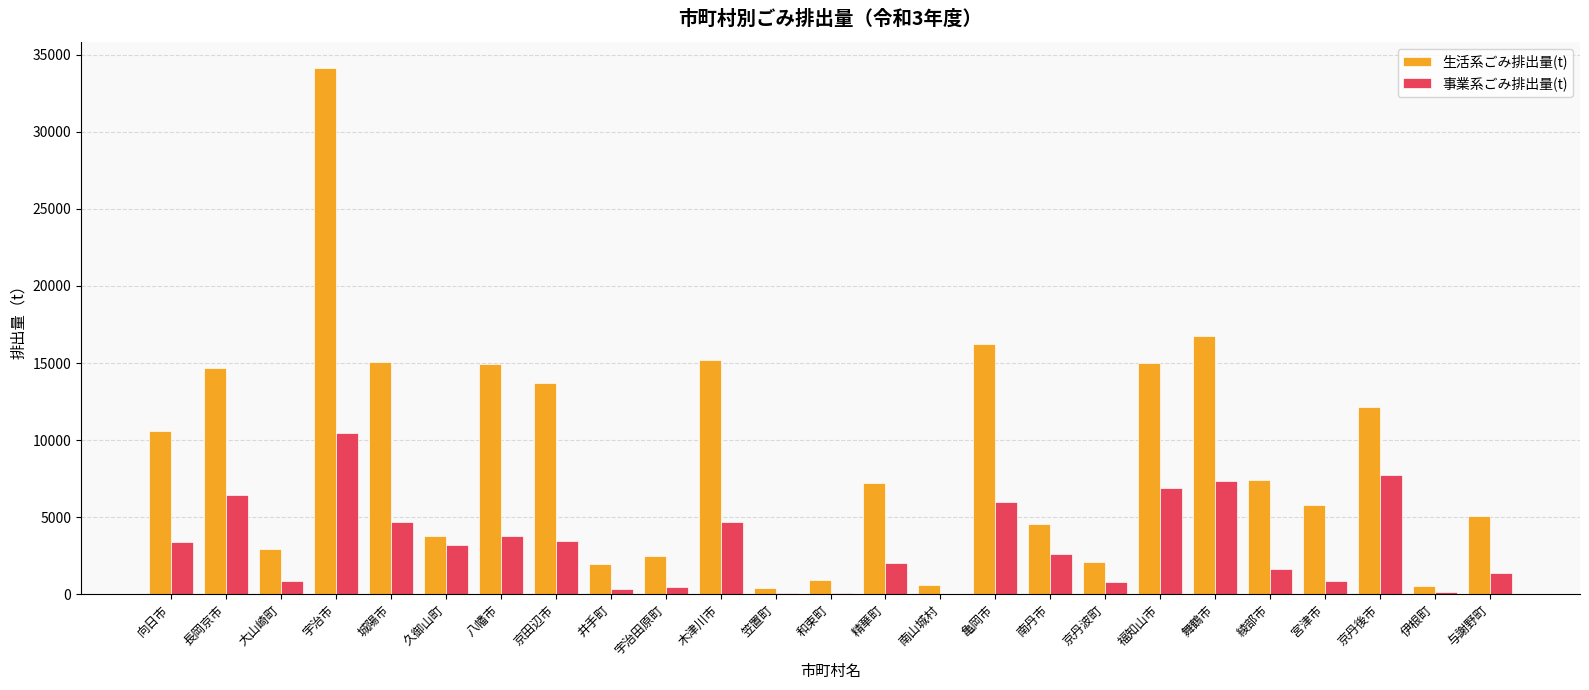

Where is 生活系ごみ排出量(t) nearest to the value 17251?

舞鶴市